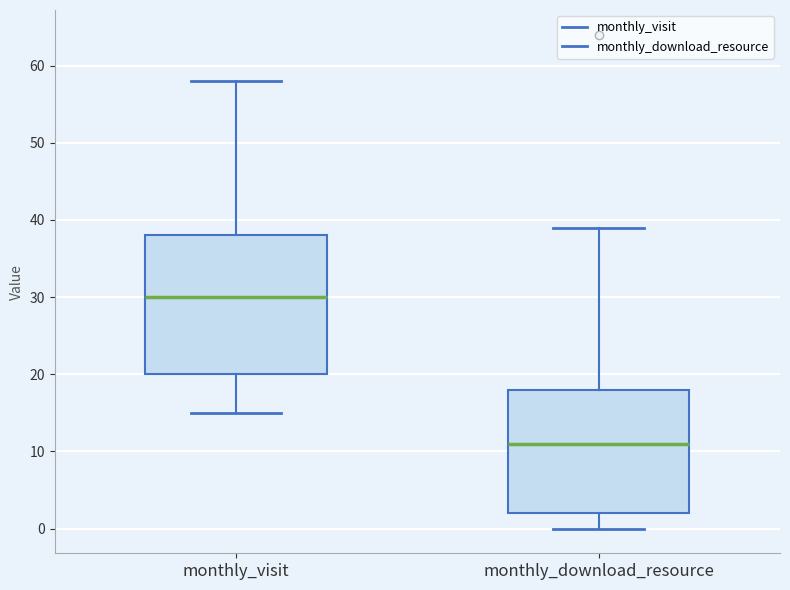

Which box has the lowest median line?

monthly_download_resource